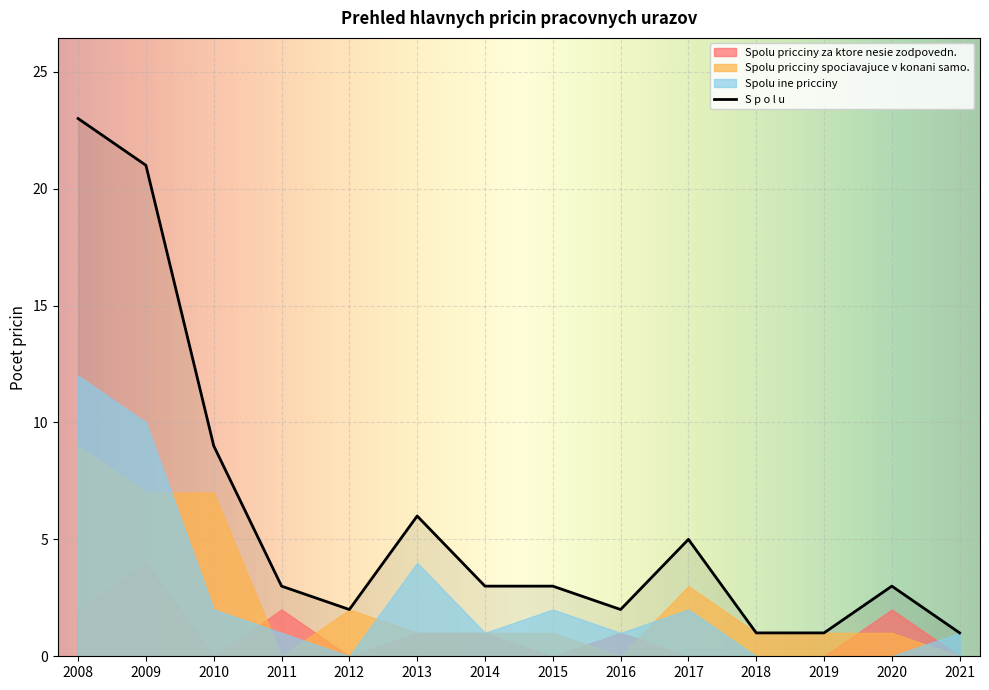

Where is the first local minimum for Spolu pricciny za ktore nesie zodpovedn.?

2010